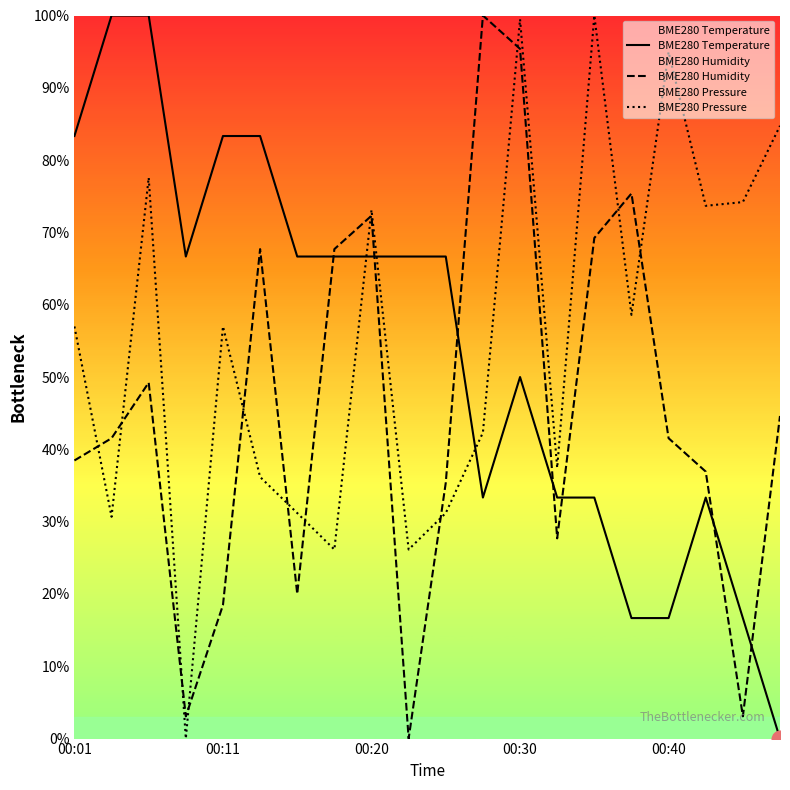

After their last crossing, which series has the higher values: BME280 Humidity or BME280 Temperature?

BME280 Humidity